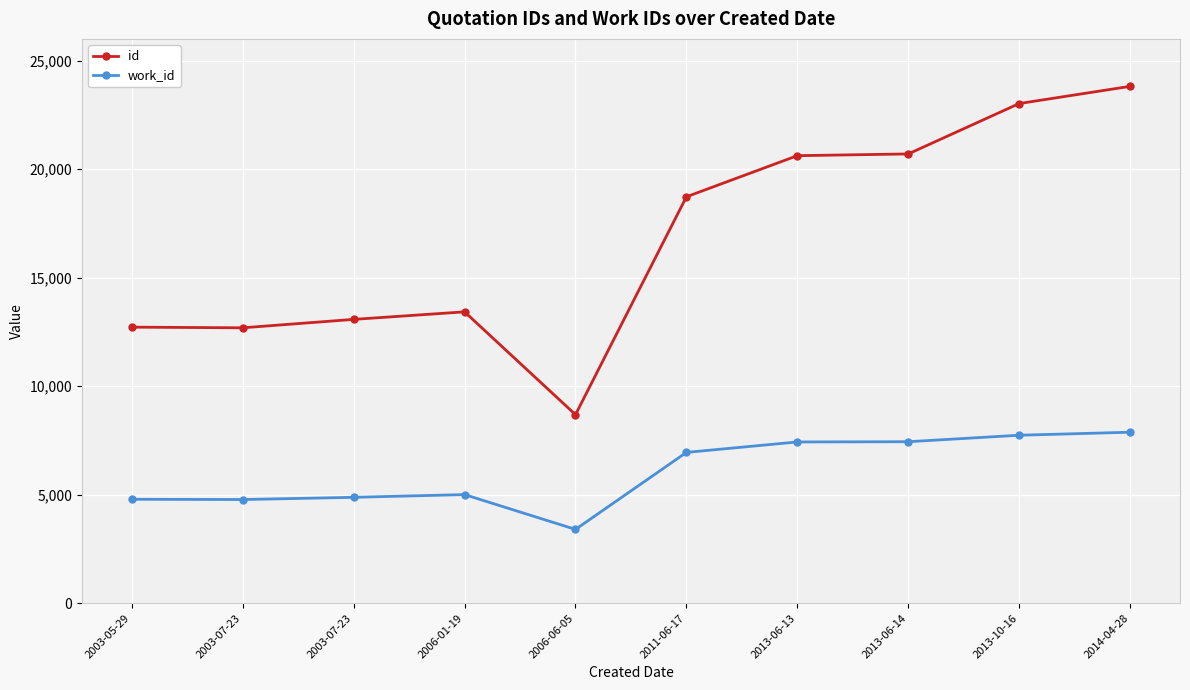

In work_id, how many points are lower than both neighbors (excluding endpoints)?

2